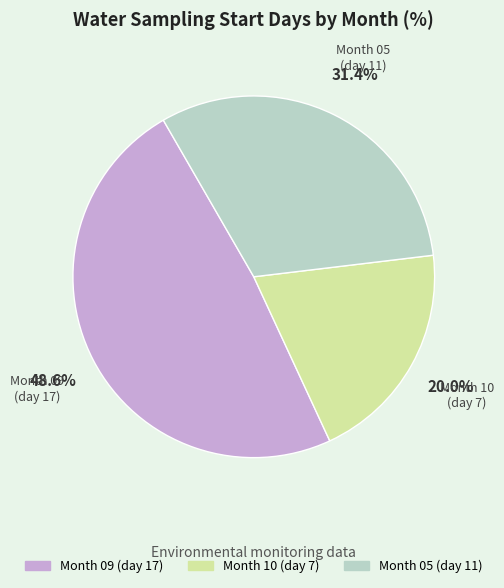

Rank the categories by value from highest to lowest.

Month 09 (day 17), Month 05 (day 11), Month 10 (day 7)